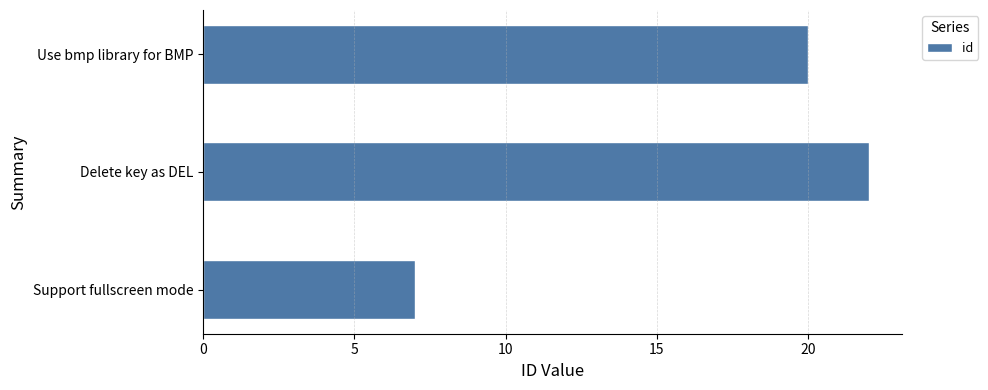

Which label corresponds to the largest value in the chart?

Delete key delivered as `Char DEL`